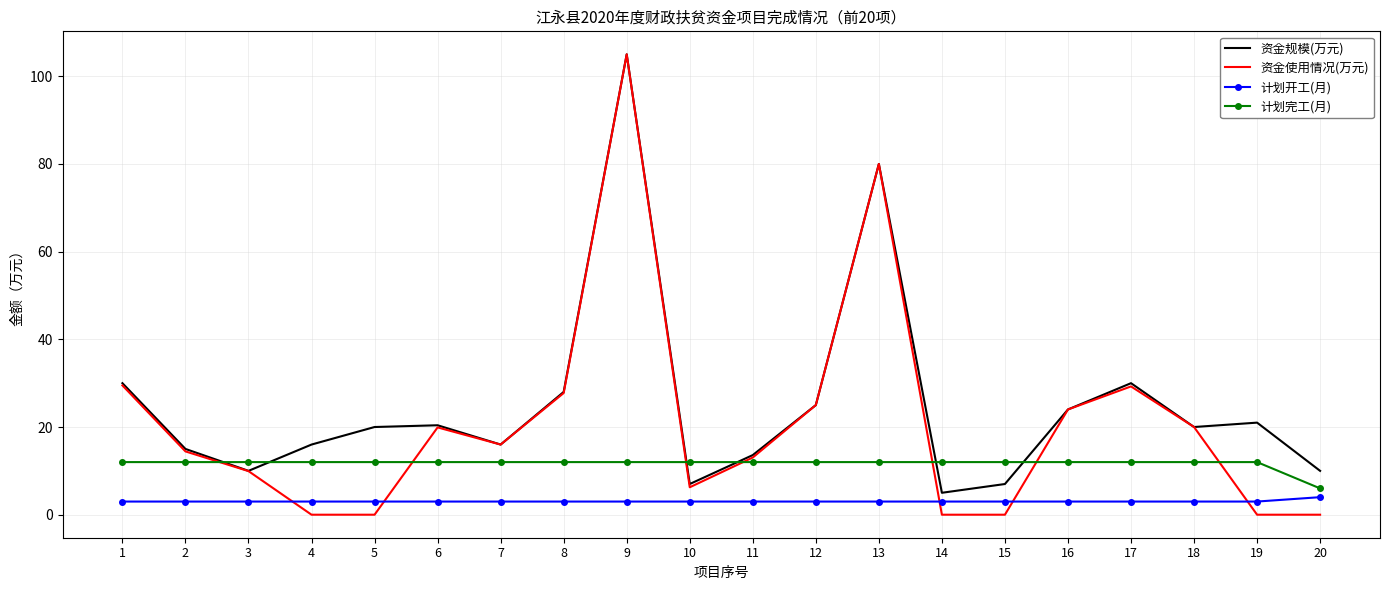

What is the maximum value for 计划开工(月)?

4.0